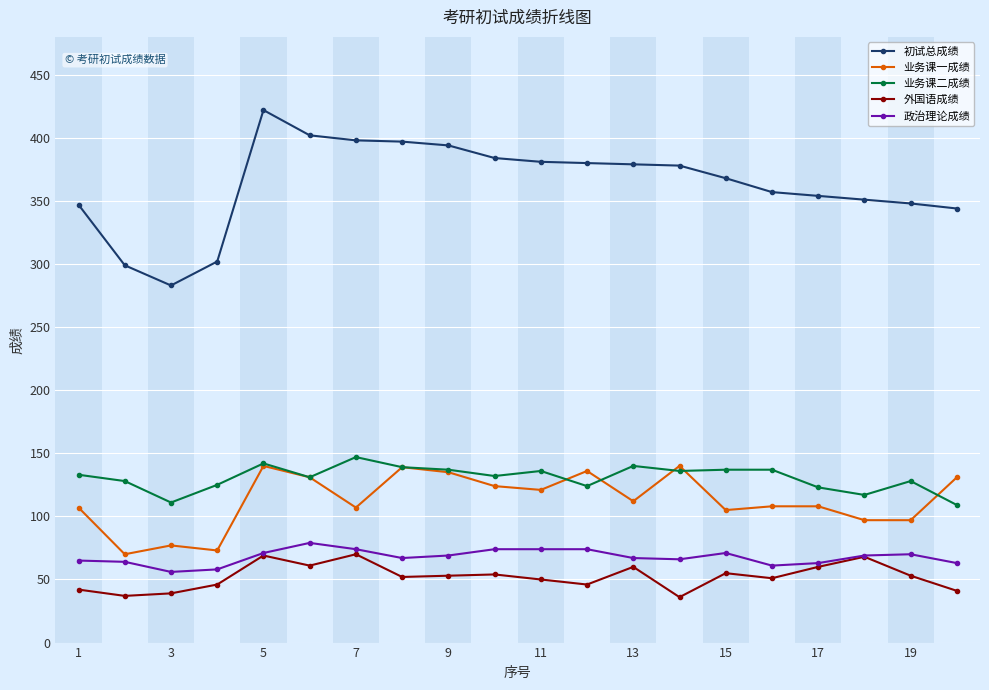

What is the greatest value displayed?

422